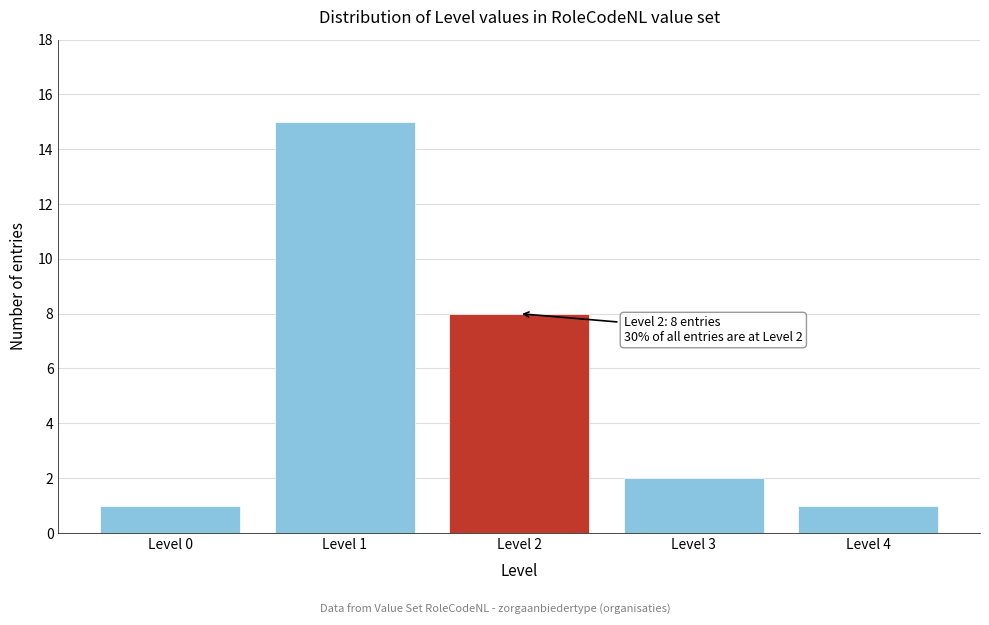

Reading left to right, list all the values displayed in this chart.

1	15	8	2	1